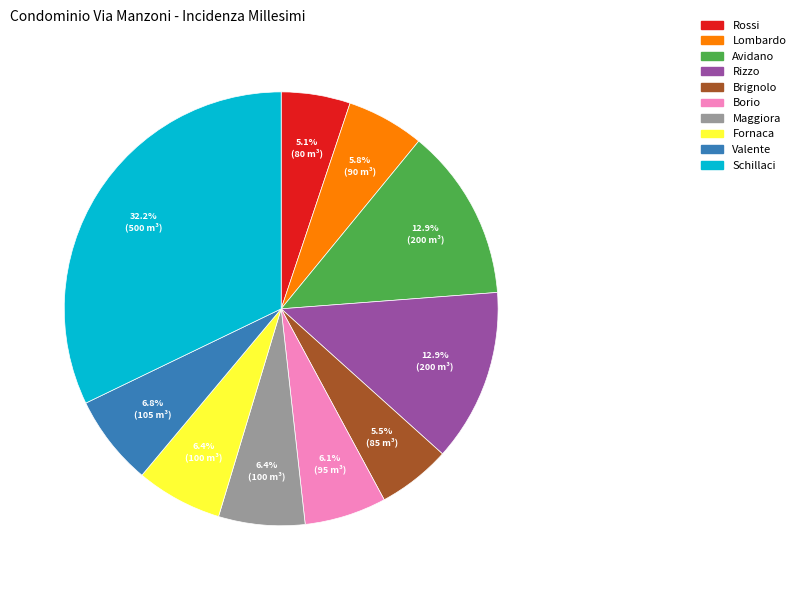

What percentage is the Borio slice, to the nearest percent?

6%